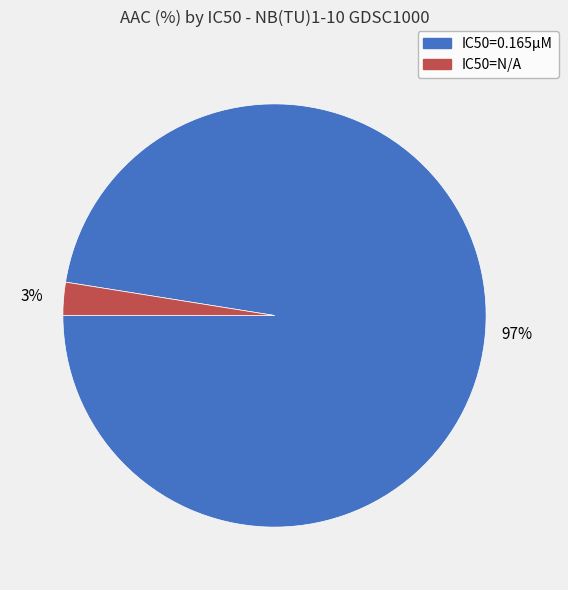

To the nearest percent, what is the average slice percentage?

50%